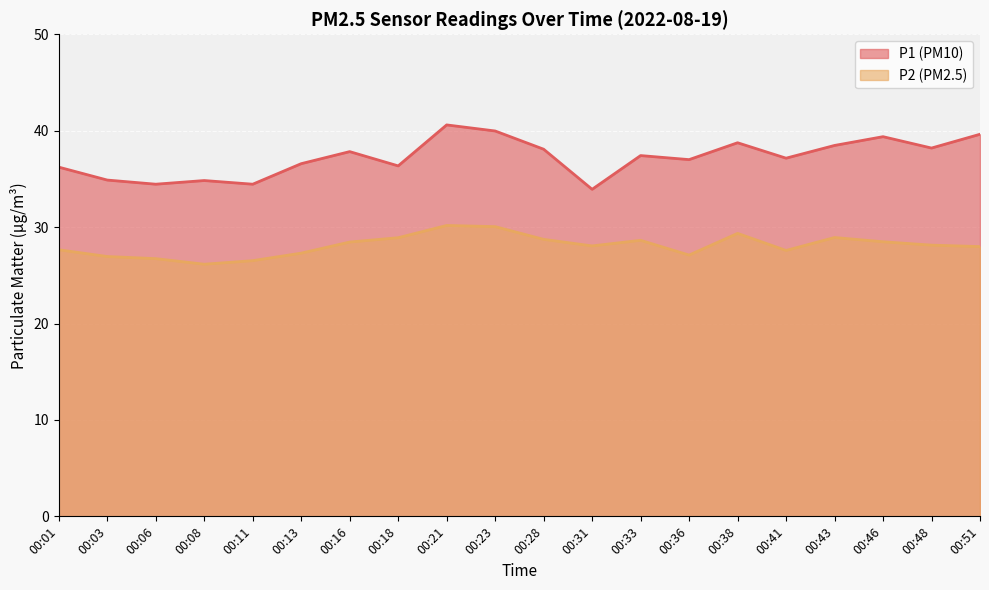

Rank the series by their average value, from highest to lowest.

P1 (PM10), P2 (PM2.5)